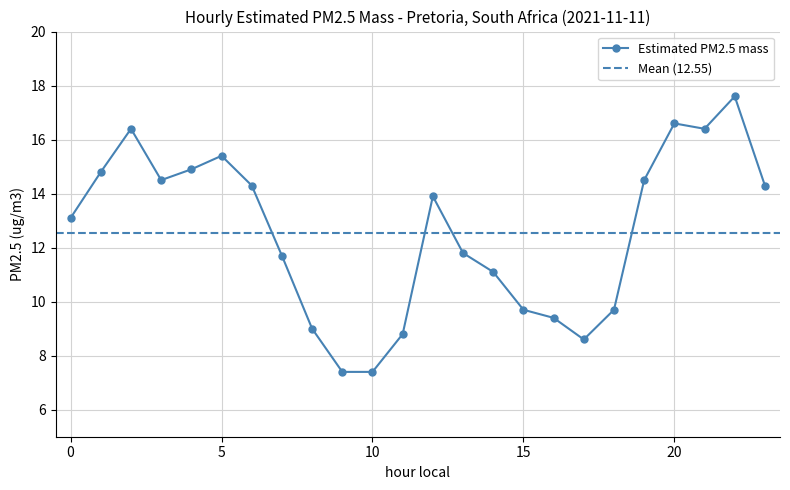

Which category has the lowest value across all series?

9